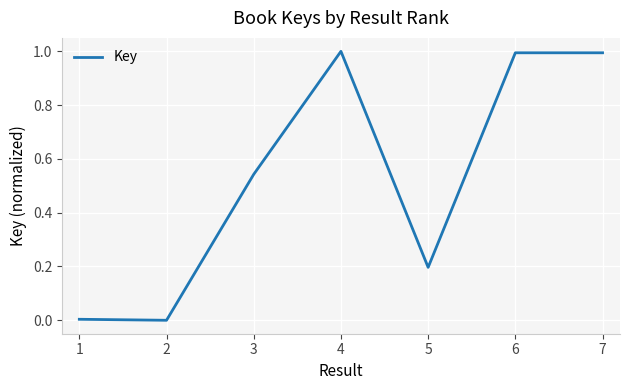

The value at 5 is 0.2. True or false?

True